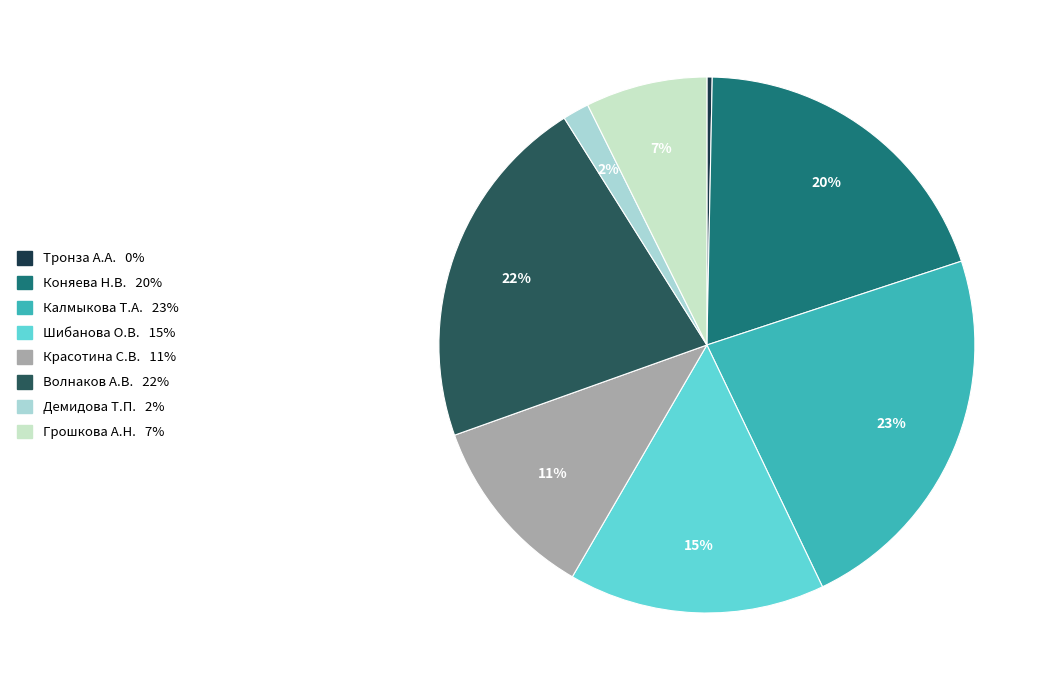

Count the number of slices in the pie.

8